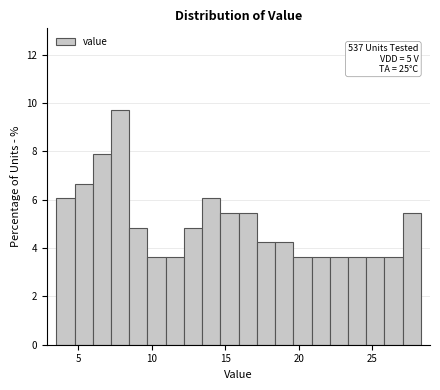

Around what value on the x-axis is the tallest bar? Give the approximate position of its centre, as read against the axis.

8.0